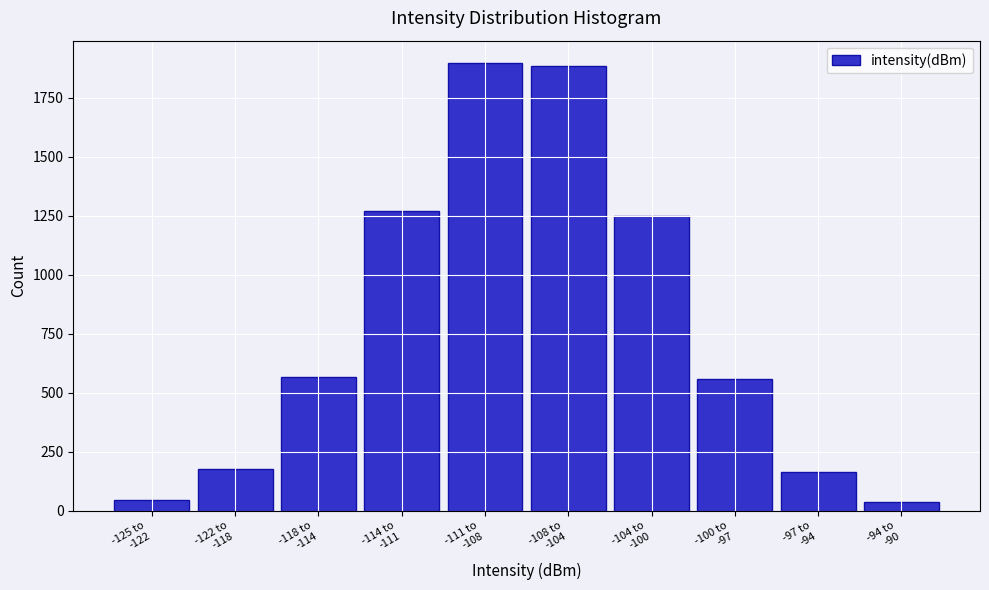

Reading right to left, transcribe all the data shown in this chart.

39	163	557	1248	1887	1898	1270	566	179	47